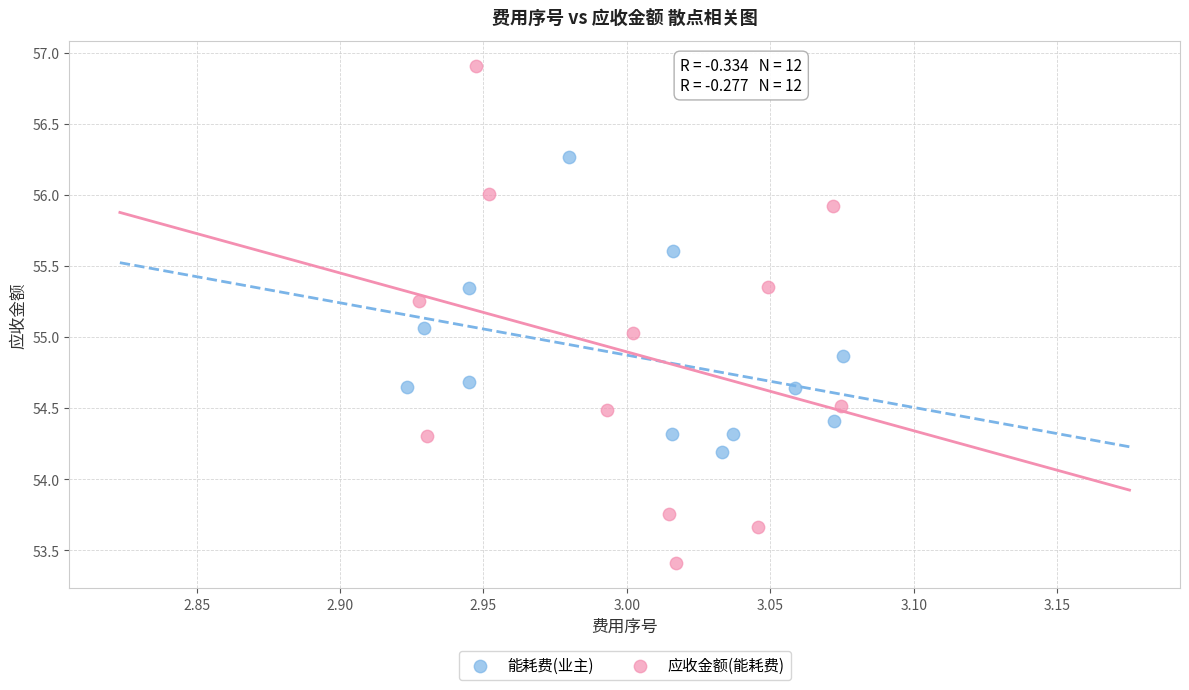

Which series reaches the maximum Y coordinate?

应收金额(能耗费)